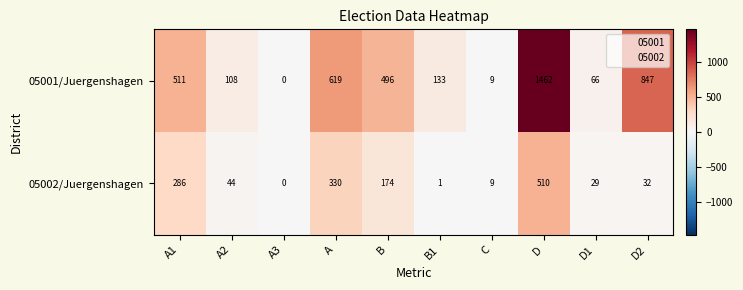

Which label corresponds to the largest value in the chart?

D